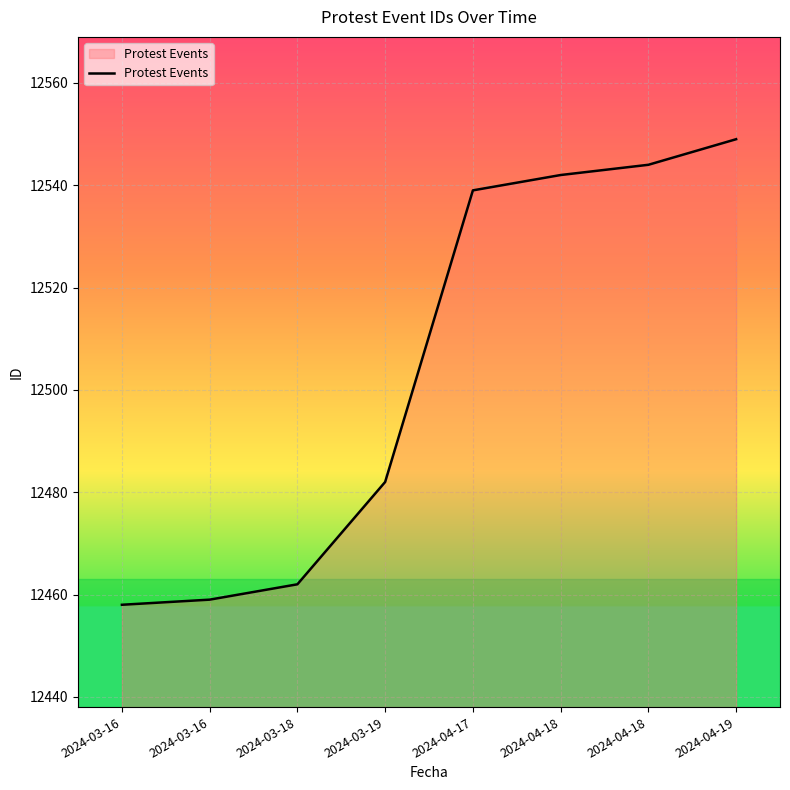

True or false: there are more than 2 points higher than both neighbors.

False